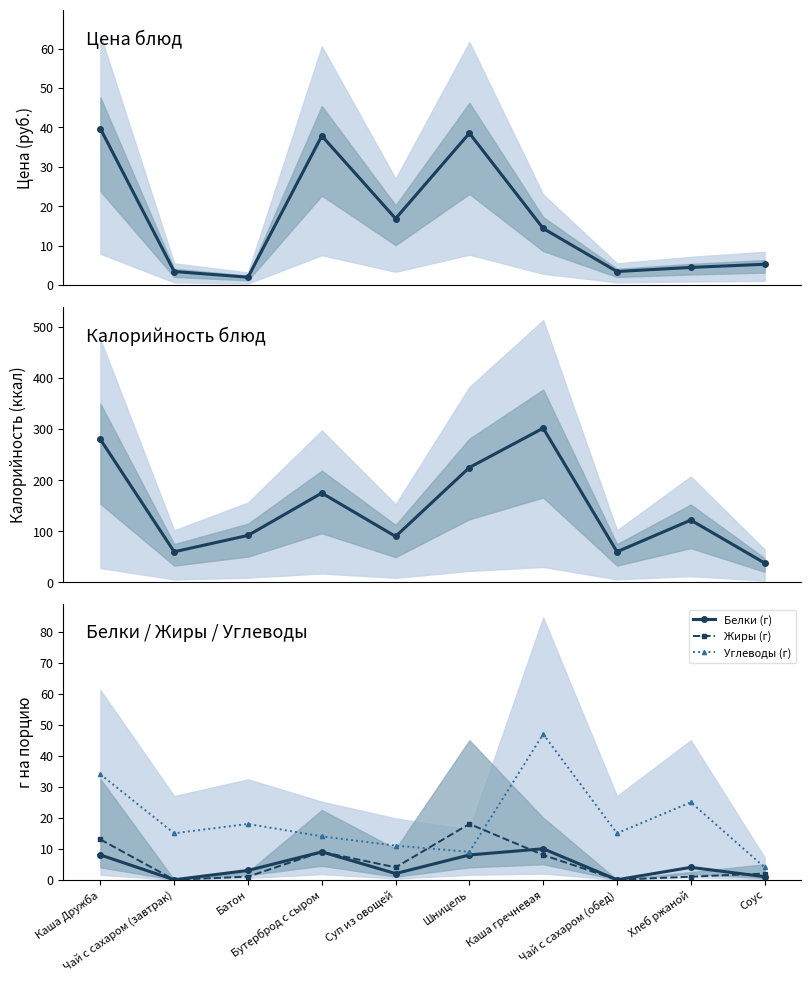

Which series ends up on top after the final intersection of Цена (руб.) and Углеводы (г)?

Цена (руб.)